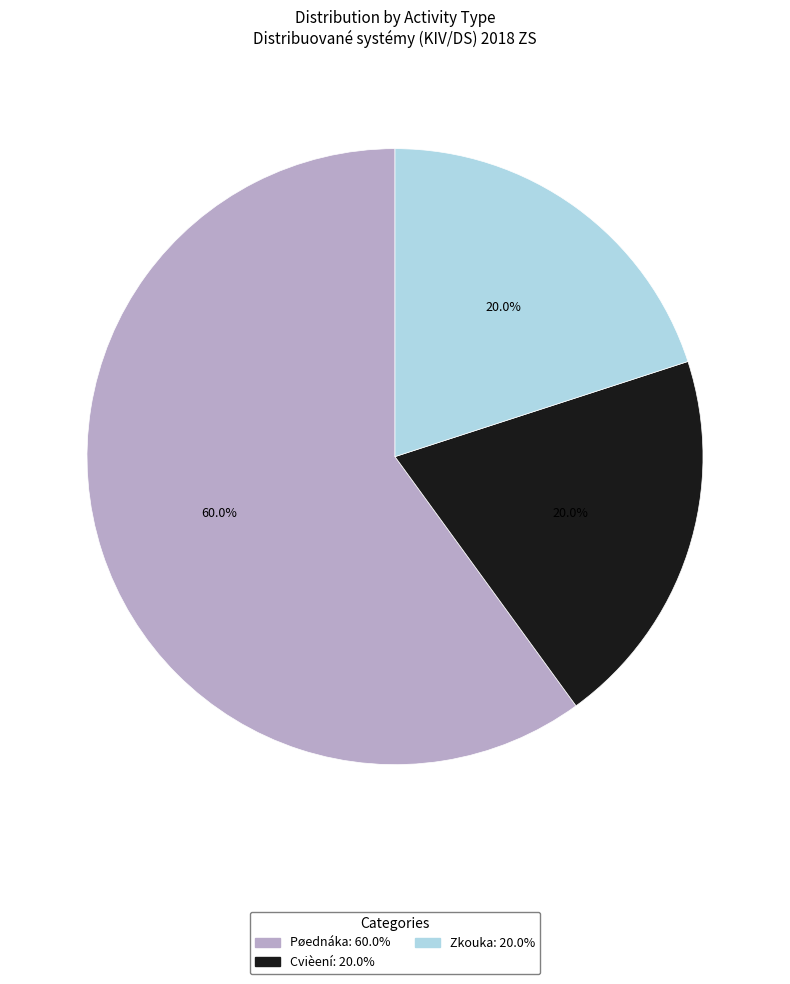

Does any single category account for the majority?

Yes